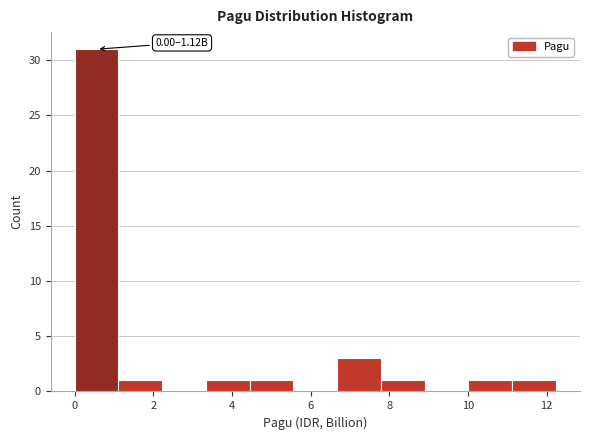

Which range on the x-axis has the tallest bar?

0.0 to 1.2